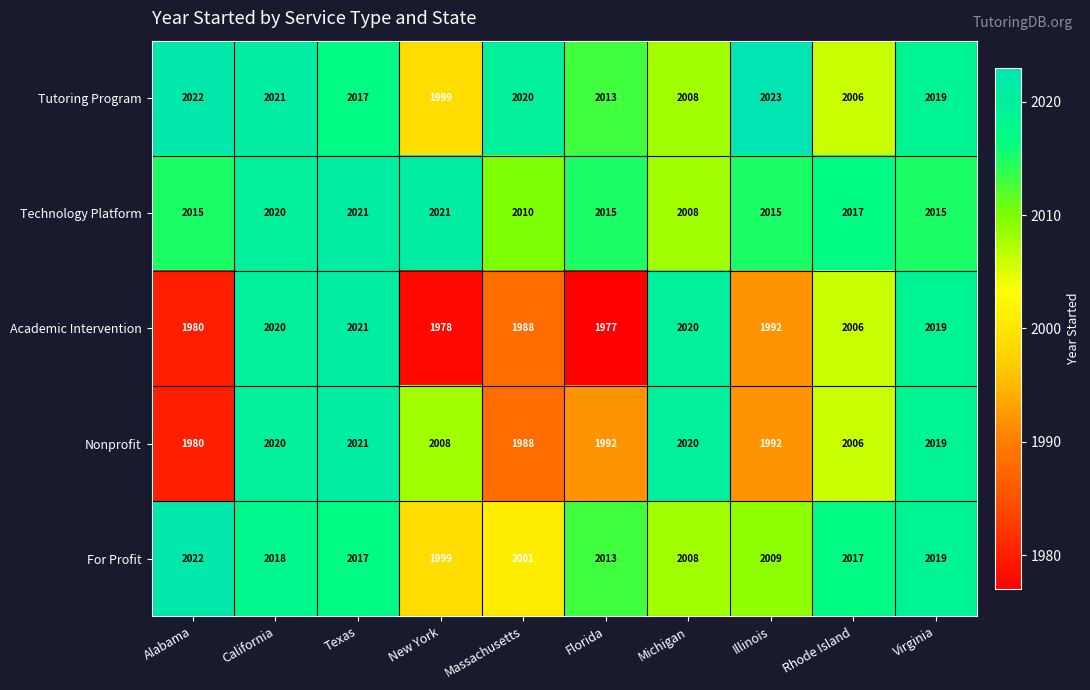

What is the spread (max minus min) of values at Florida?

38